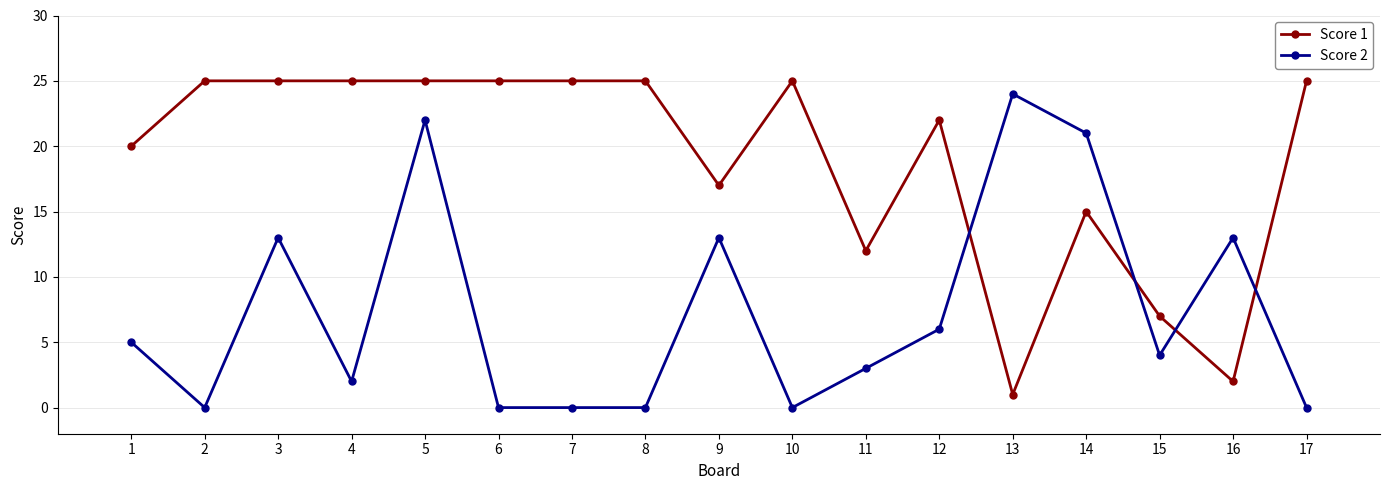

At which label does Score 2 first exceed 4?

1